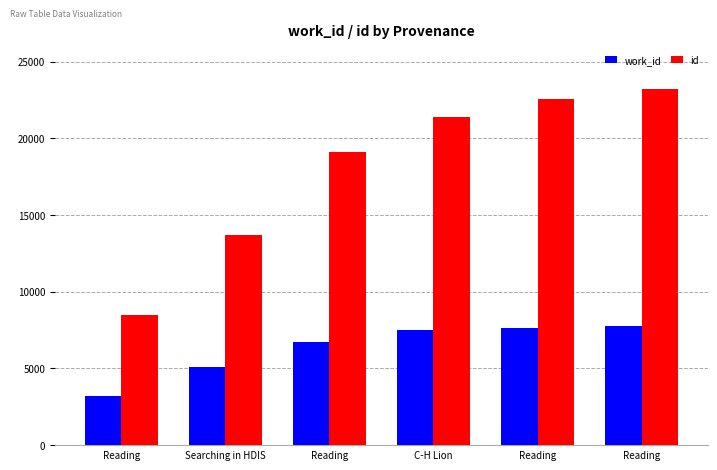

At which category does the chart reach its peak across all series?

Reading